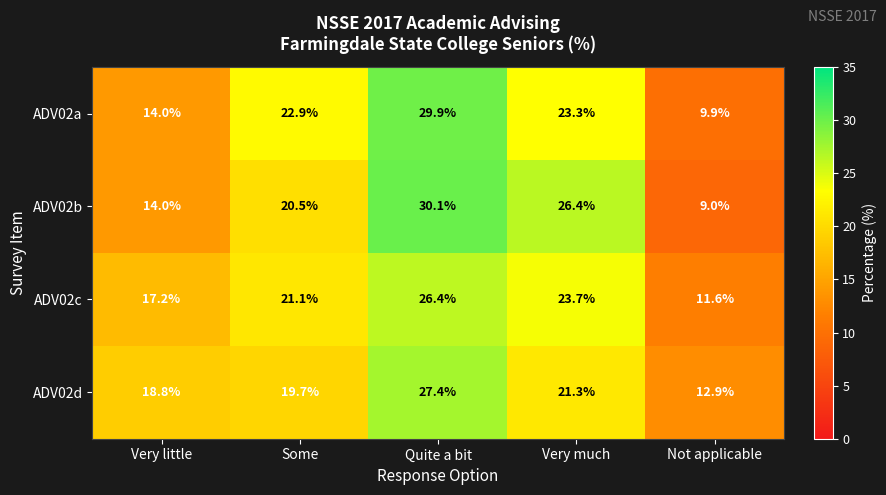

What is the maximum value shown in the chart?

30.1